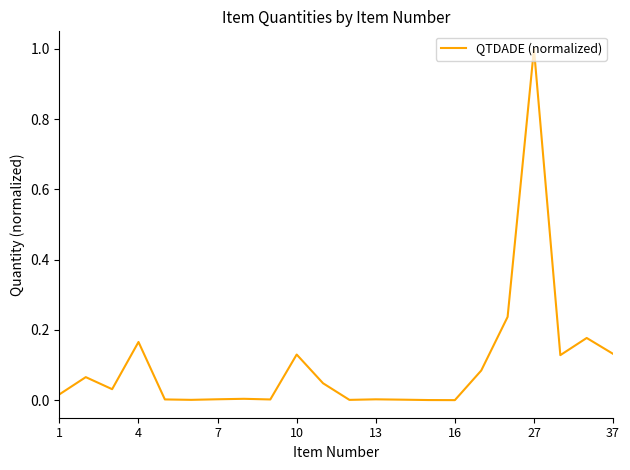

What is the greatest value displayed?

1.0